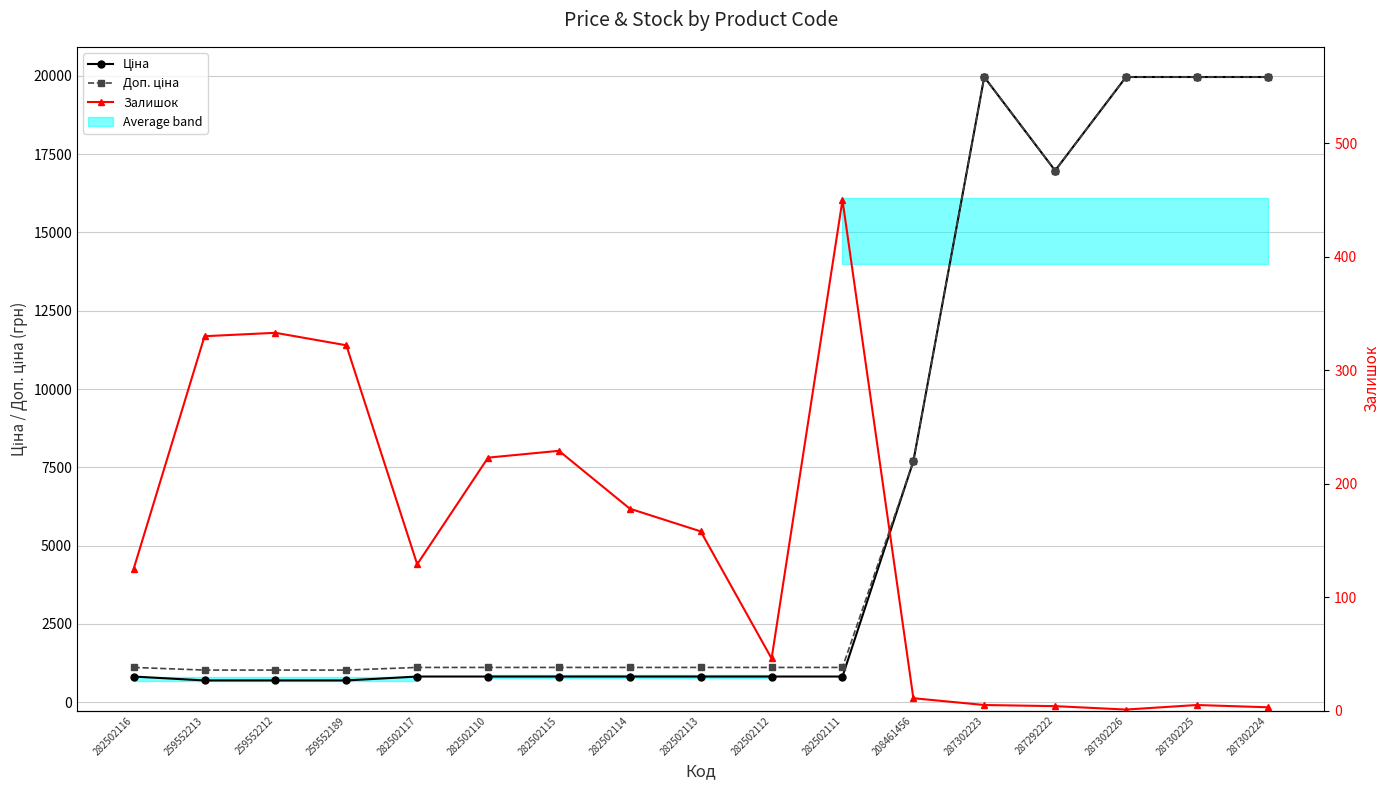

Reading left to right, transcribe all the data shown in this chart.

Ціна: 282502116=818.5	259552213=693.7	259552212=693.7	259552189=693.7	282502117=818.5	282502110=818.5	282502115=818.5	282502114=818.5	282502113=818.5	282502112=818.5	282502111=818.5	208461456=7693.1	287302223=19964.2	287292222=16976.3	287302226=19964.2	287302225=19964.2	287302224=19964.2
Доп. ціна: 282502116=1109.2	259552213=1024.6	259552212=1024.6	259552189=1024.6	282502117=1109.2	282502110=1109.2	282502115=1109.2	282502114=1109.2	282502113=1109.2	282502112=1109.2	282502111=1109.2	208461456=7693.1	287302223=19964.2	287292222=16976.3	287302226=19964.2	287302225=19964.2	287302224=19964.2
Залишок: 282502116=125.0	259552213=330.0	259552212=333.0	259552189=322.0	282502117=129.0	282502110=223.0	282502115=229.0	282502114=178.0	282502113=158.0	282502112=46.0	282502111=450.0	208461456=11.0	287302223=5.0	287292222=4.0	287302226=1.0	287302225=5.0	287302224=3.0